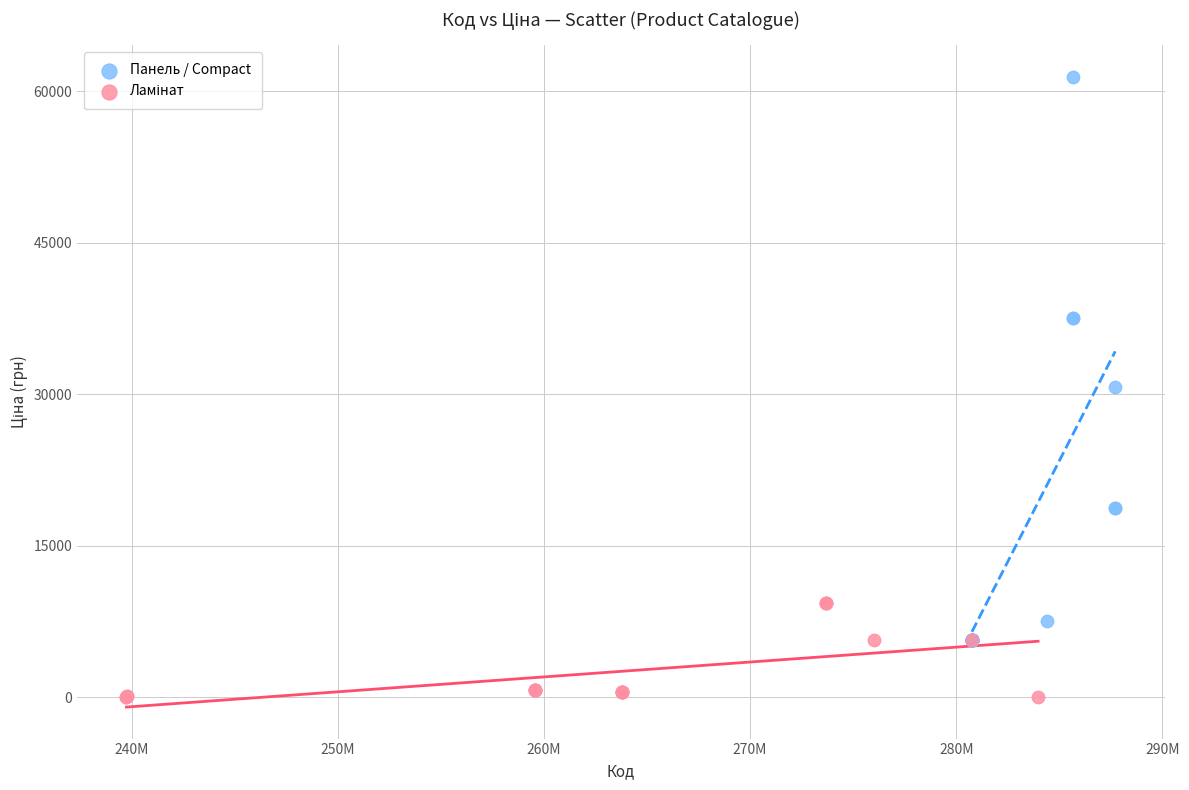

Which series contains the highest Y value?

Панель / Compact